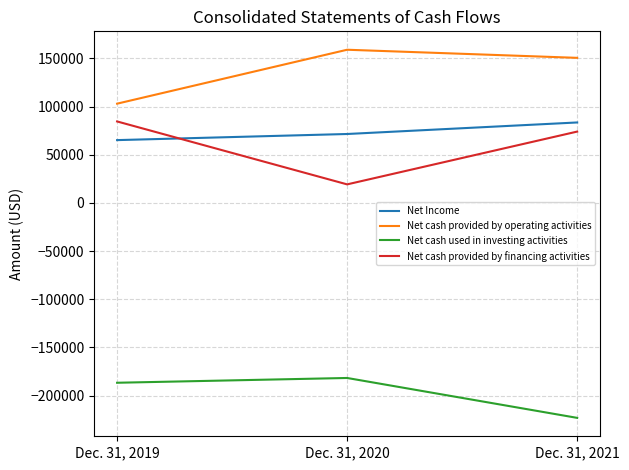

The Net cash provided by operating activities series shows 104166 at Dec. 31, 2021. True or false?

False